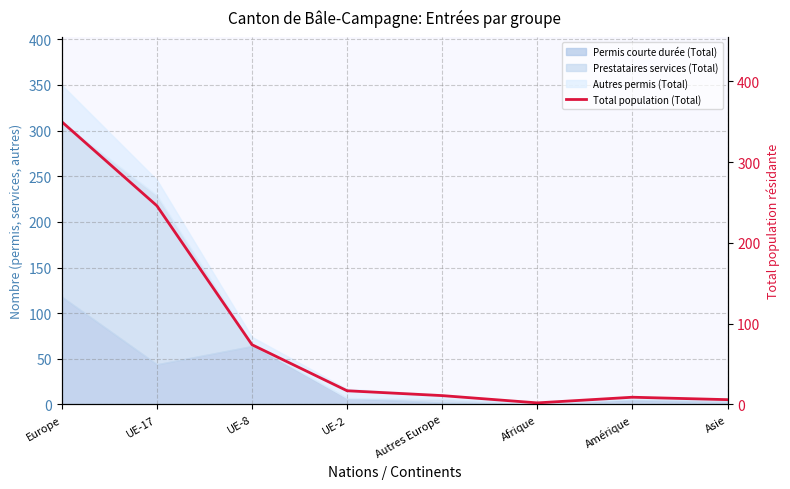

Reading right to left, transcribe all the data shown in this chart.

Asie=6	Amérique=9	Afrique=2	Autres Europe=11	UE-2=17	UE-8=74	UE-17=246	Europe=350